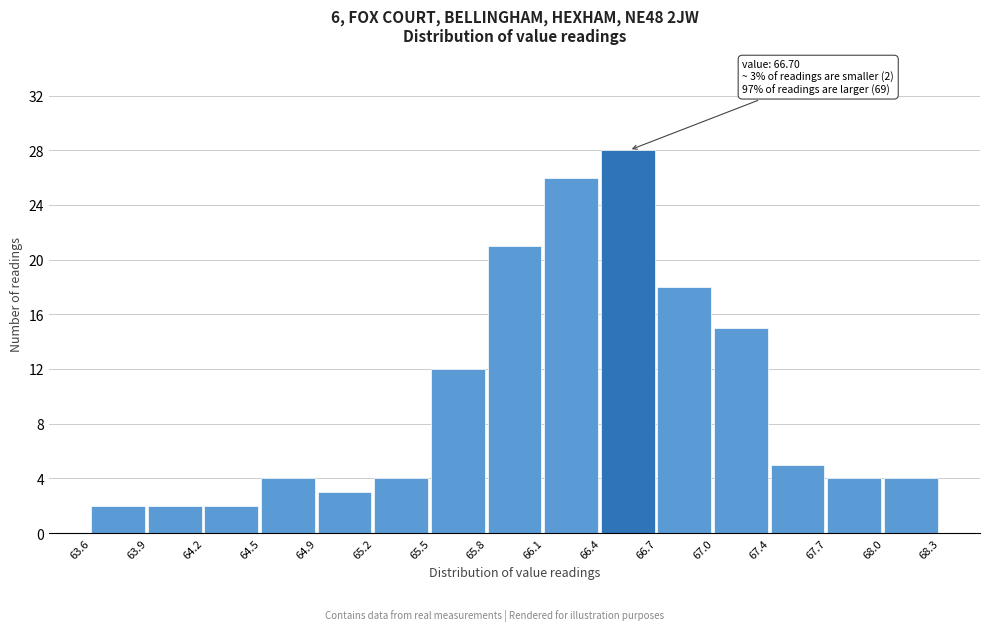

Over which range of the x-axis is the bar tallest?

66.4 to 66.7